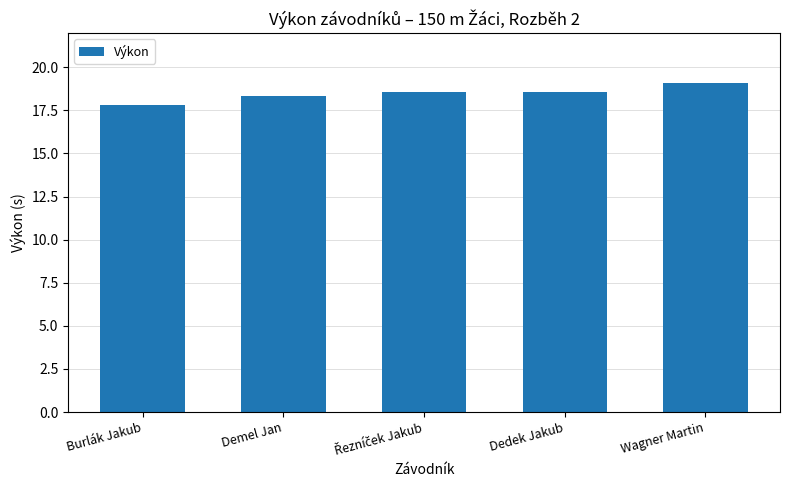

How many bars are there in total?

5